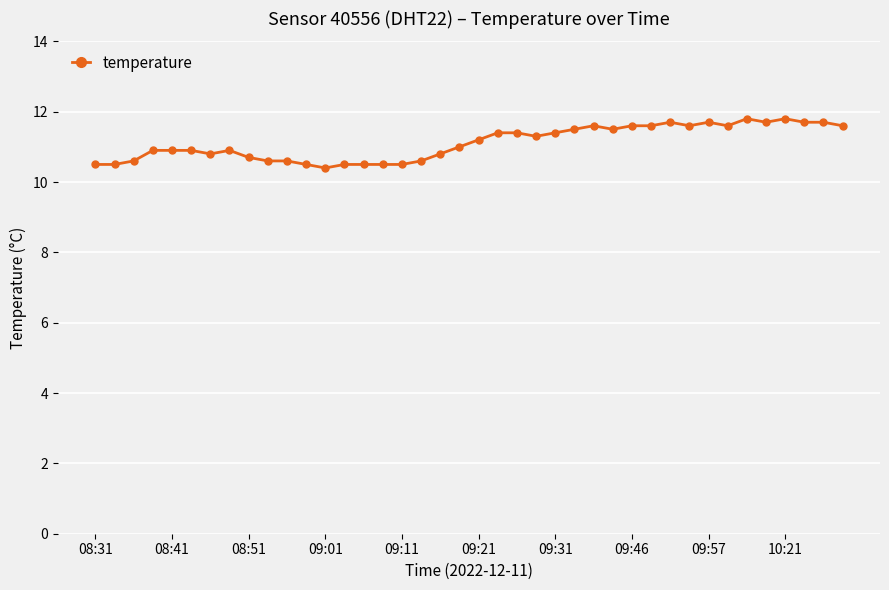

What is the difference between the maximum and minimum values?

1.4